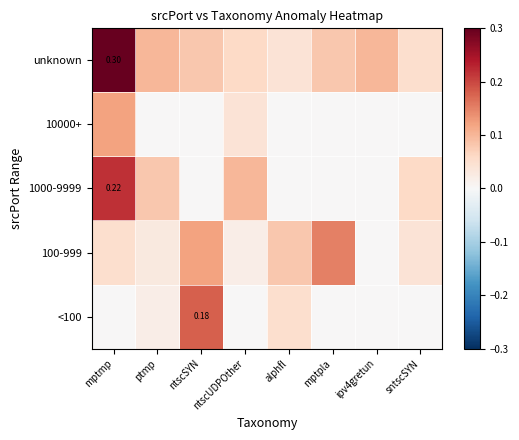

At how many categories does at least one series exceed 0?

8